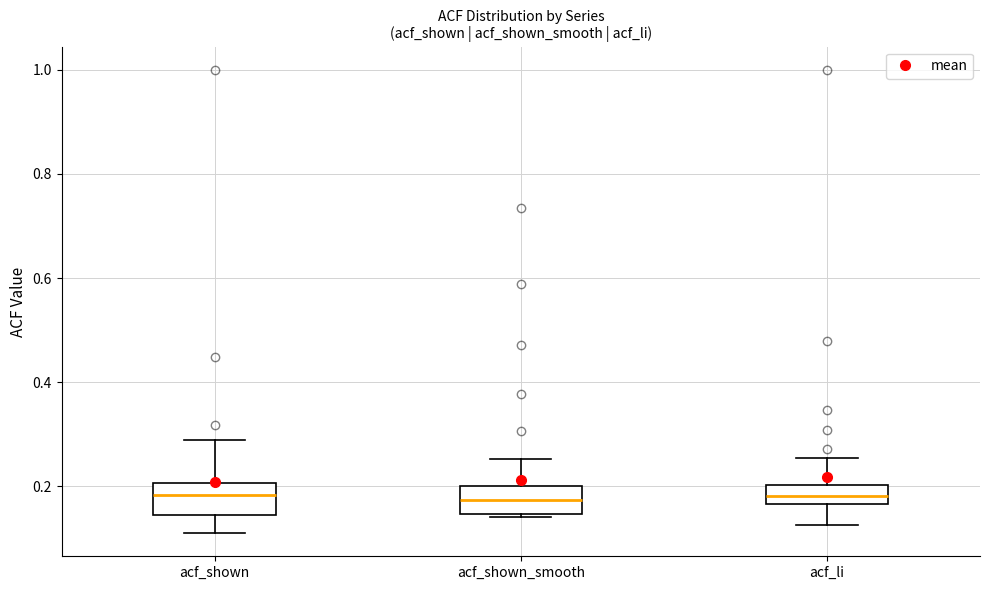

Reading left to right, read every box against the y-axis: the position of its median line, the range the box covers, and the ends of its whiskers. The values are not printed on the chart, so give them approximately, as read against the axis.

acf_shown: median 0.18, box 0.14 to 0.20, whiskers 0.12 to 0.28
acf_shown_smooth: median 0.18, box 0.14 to 0.20, whiskers 0.14 (just below the box's lower edge) to 0.26
acf_li: median 0.18, box 0.16 to 0.20, whiskers 0.12 to 0.26